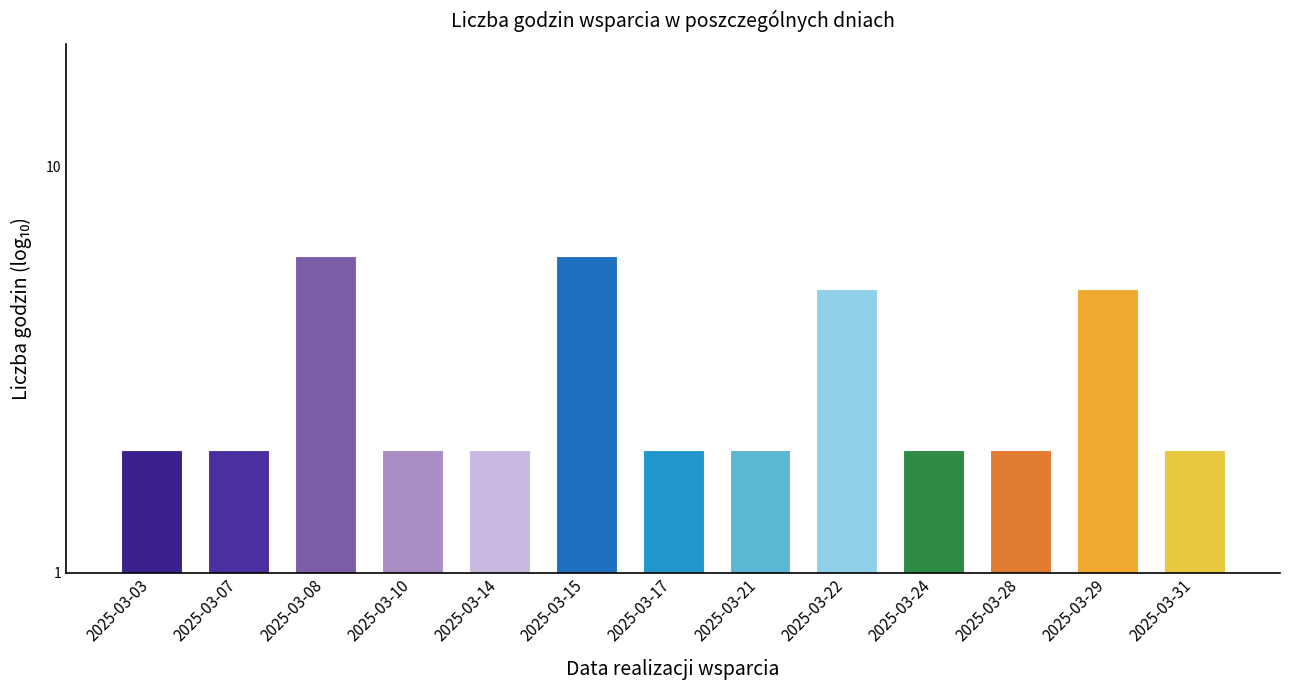

Reading left to right, transcribe all the data shown in this chart.

2025-03-03=2	2025-03-07=2	2025-03-08=6	2025-03-10=2	2025-03-14=2	2025-03-15=6	2025-03-17=2	2025-03-21=2	2025-03-22=5	2025-03-24=2	2025-03-28=2	2025-03-29=5	2025-03-31=2